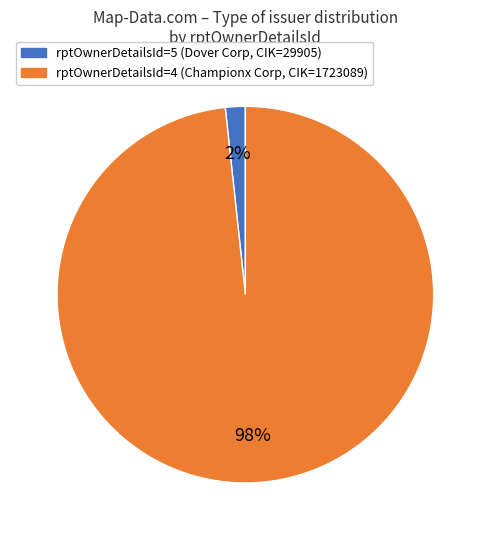

How many slices are in this pie chart?

2